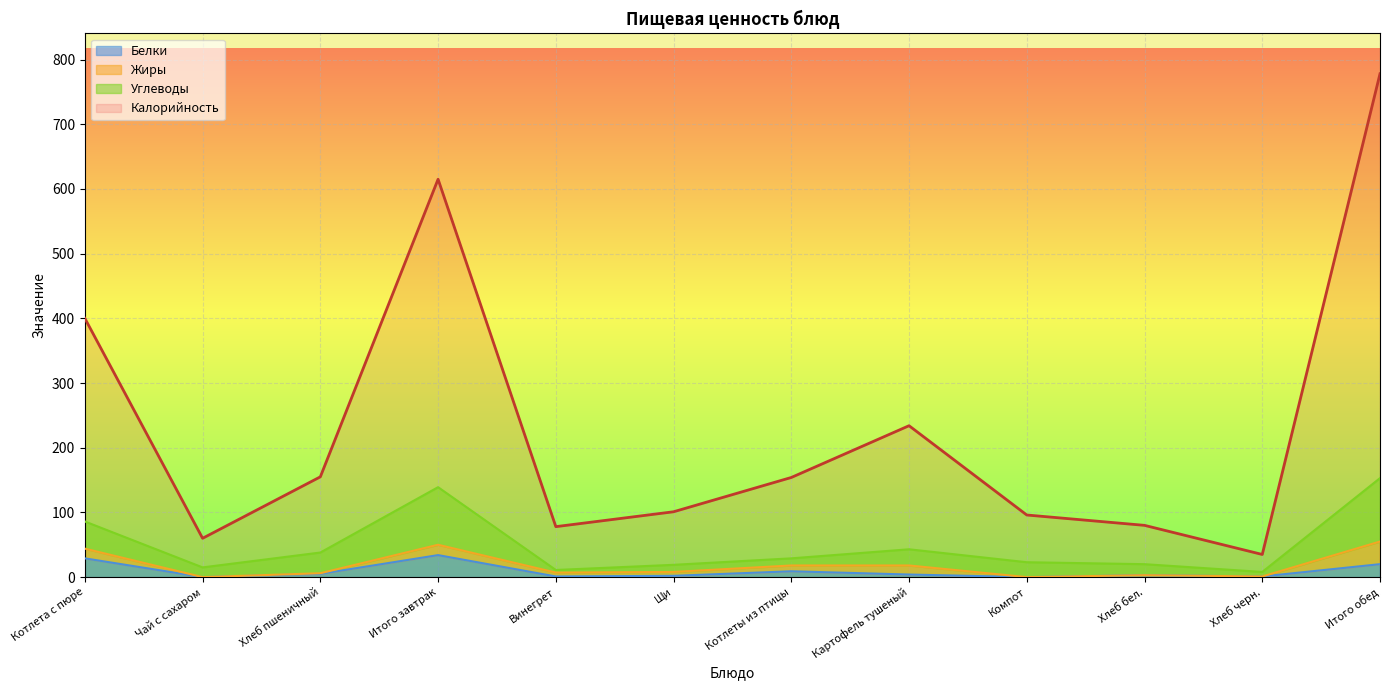

Read the Углеводы value at Винегрет, to the nearest 10.

10